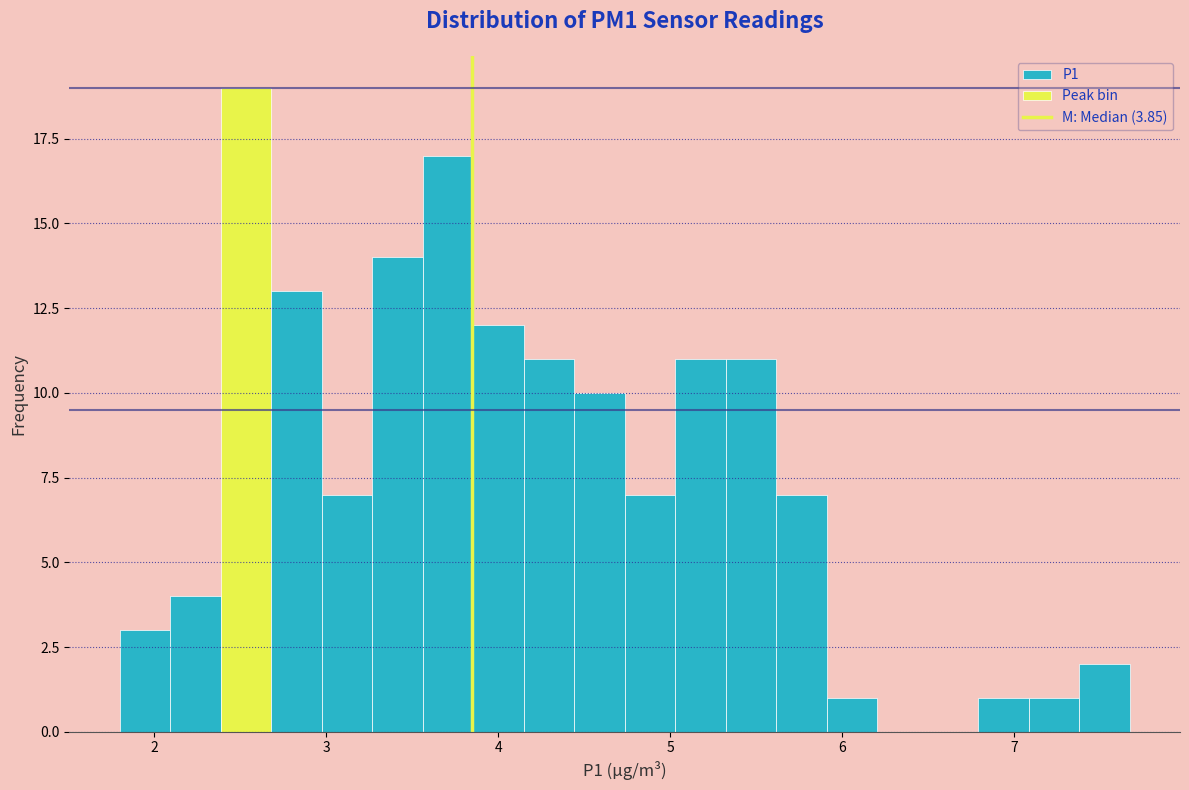

Around what value on the x-axis is the tallest bar? Give the approximate position of its centre, as read against the axis.

2.5